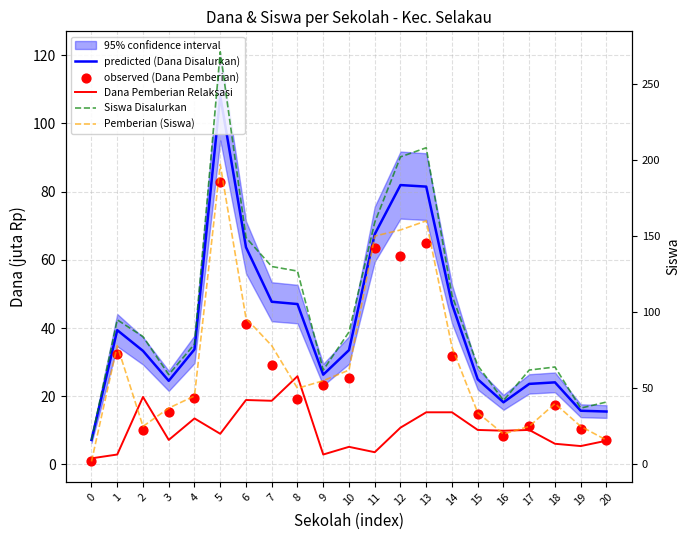

At which category is the sum across all series the highest?

5